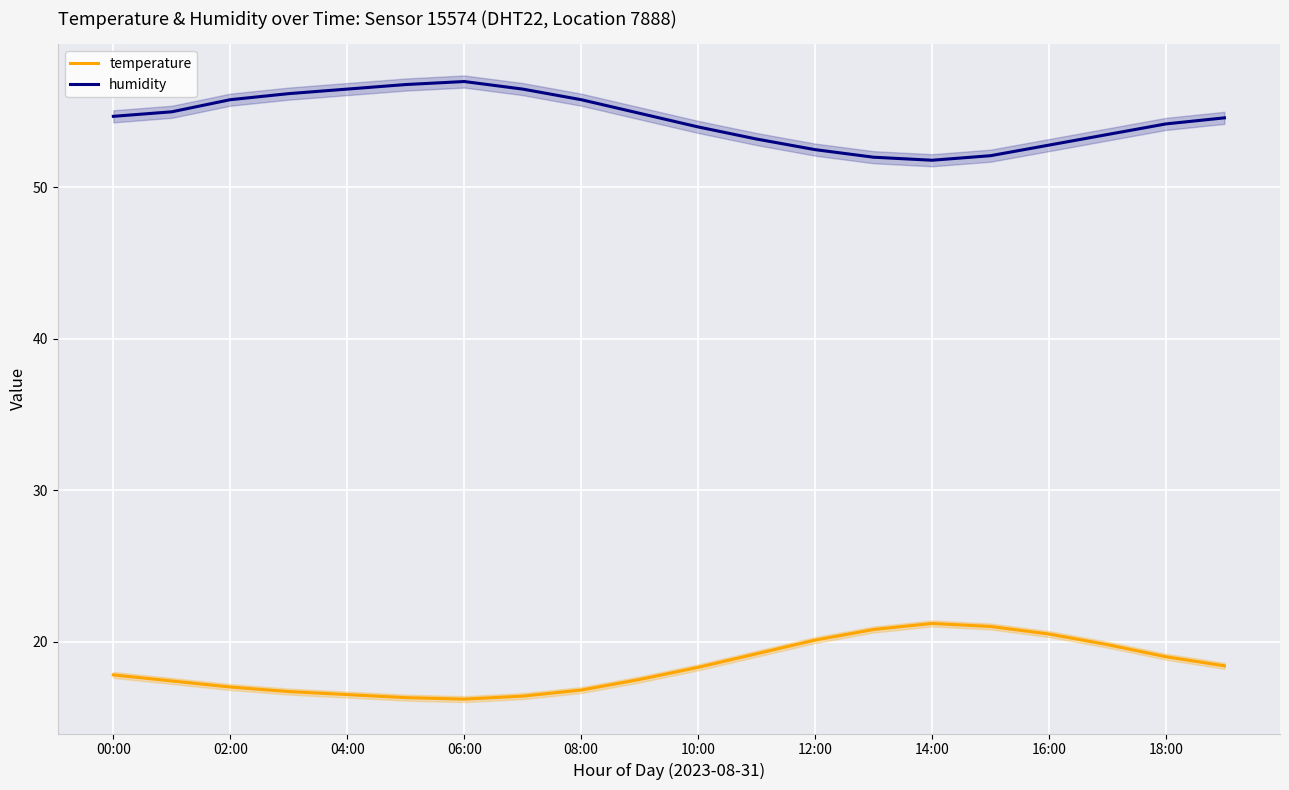

Which series has the largest total across all categories?

humidity